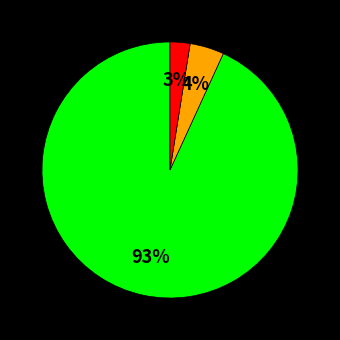

To the nearest percent, what is the average slice percentage?

33%